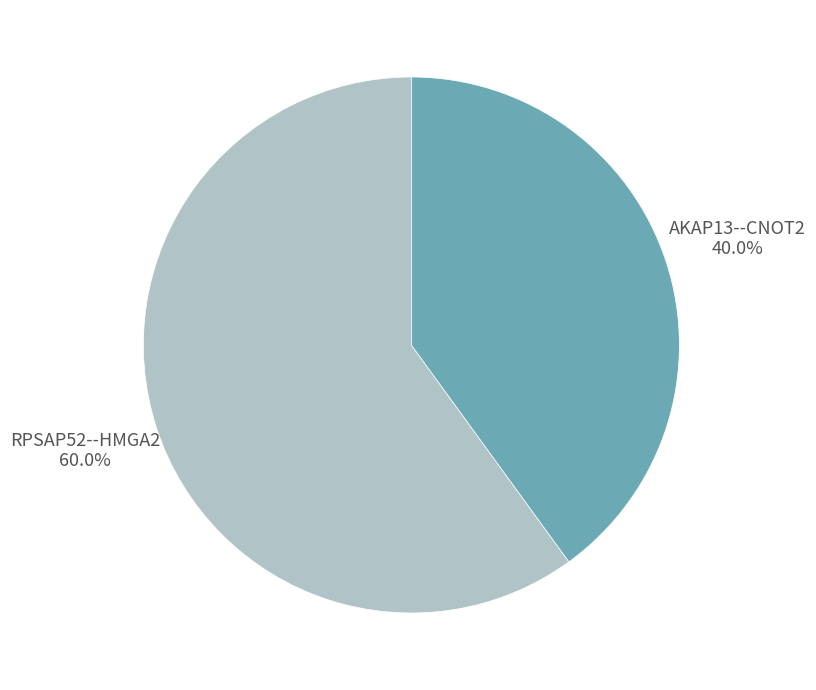

Is there any slice that represents more than half of the pie?

Yes